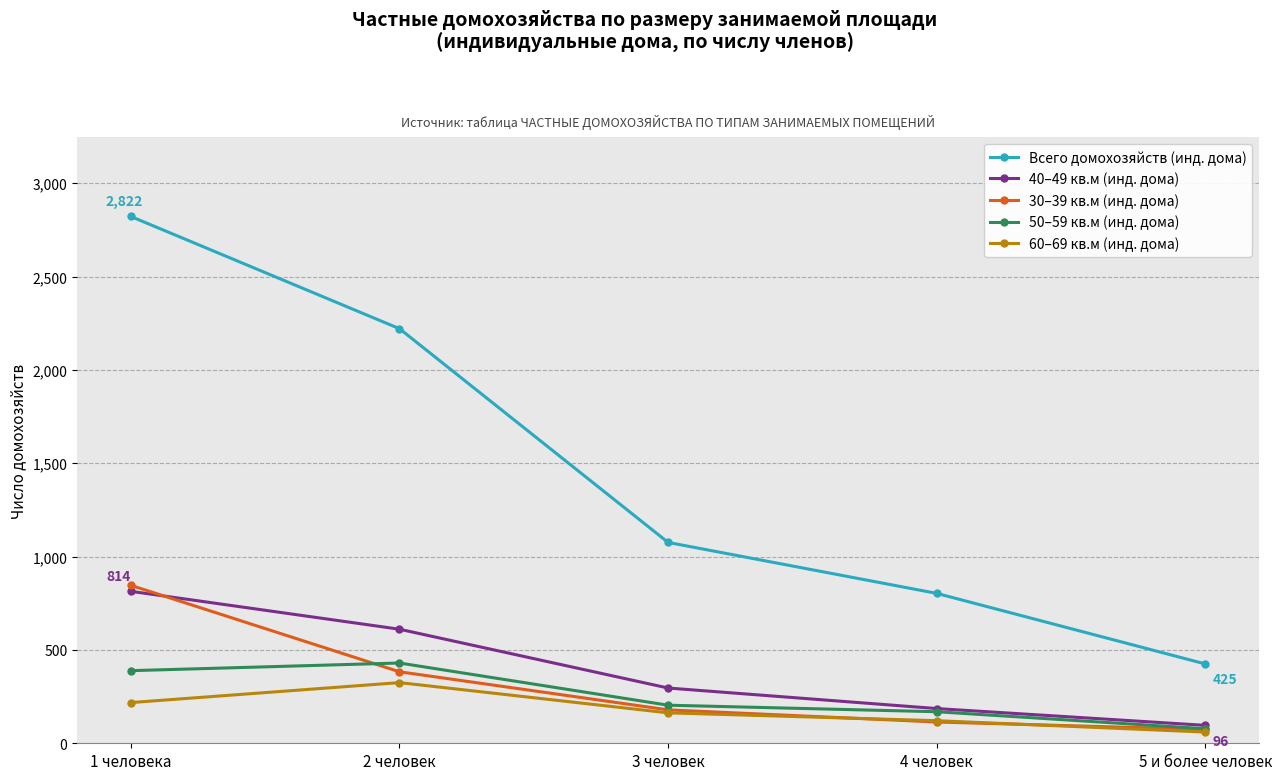

True or false: 30–39 кв.м (инд. дома) and 40–49 кв.м (инд. дома) cross at least once.

True